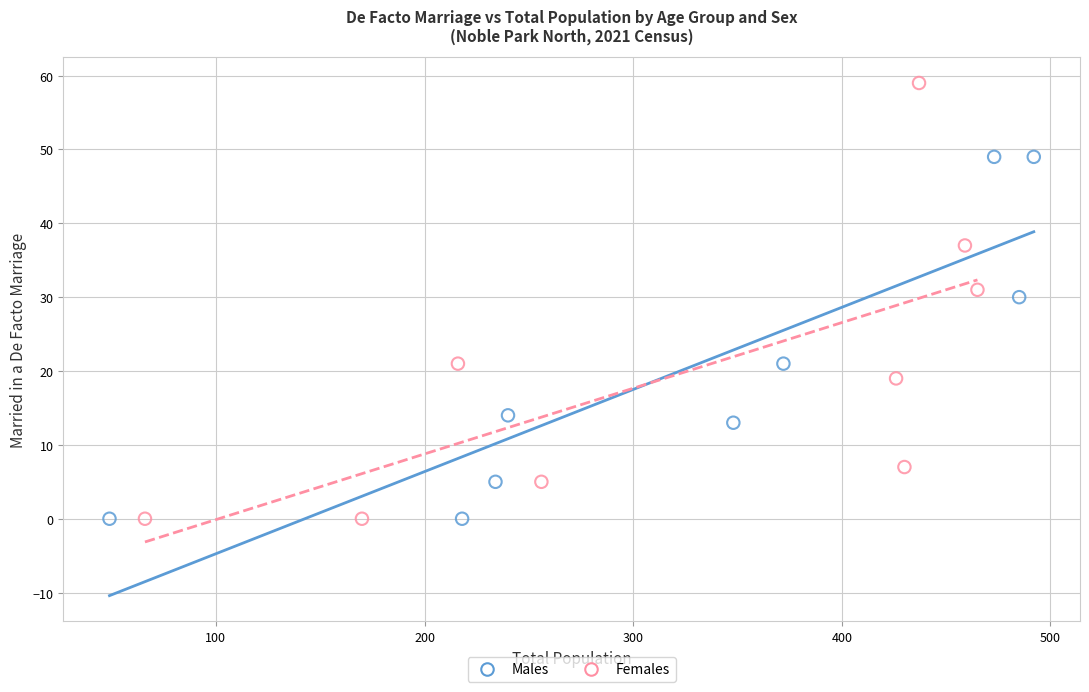

What are all the series names shown in the legend?

Males, Females